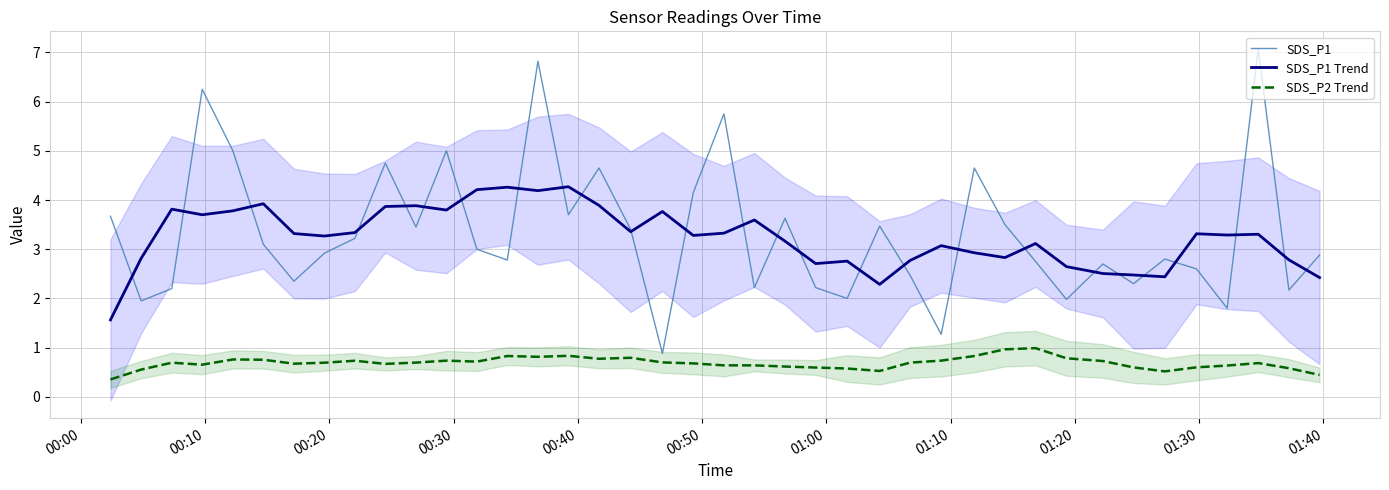

True or false: SDS_P1 Trend and SDS_P2 Trend intersect in this chart.

False